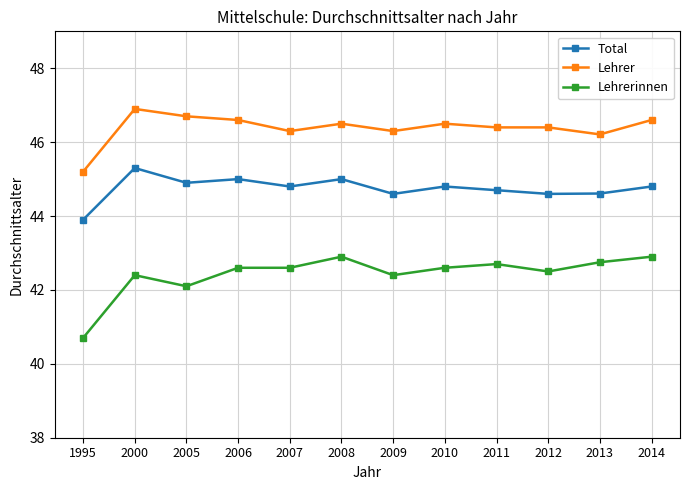

What is the total value across all series at 2006?

134.2